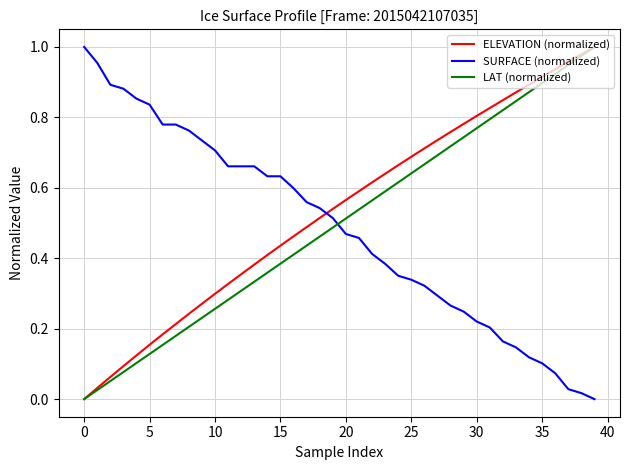

What is the sum of all ELEVATION (normalized) values?

21.4